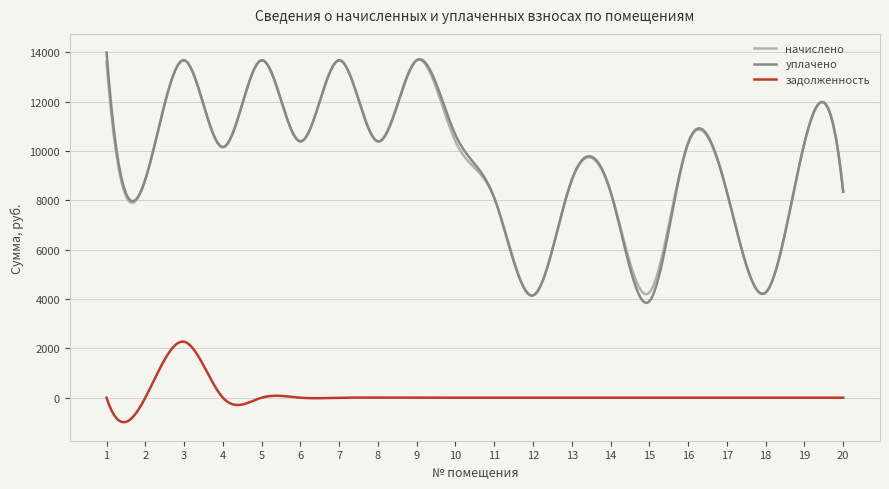

Which series has the largest range (max minus min)?

уплачено